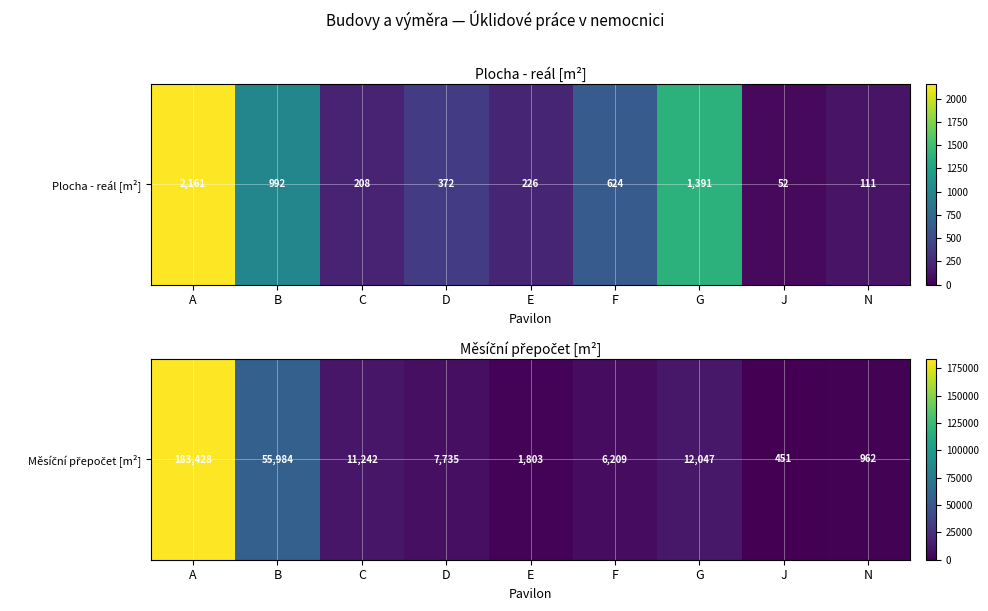

Which has a higher value, F or E?

F